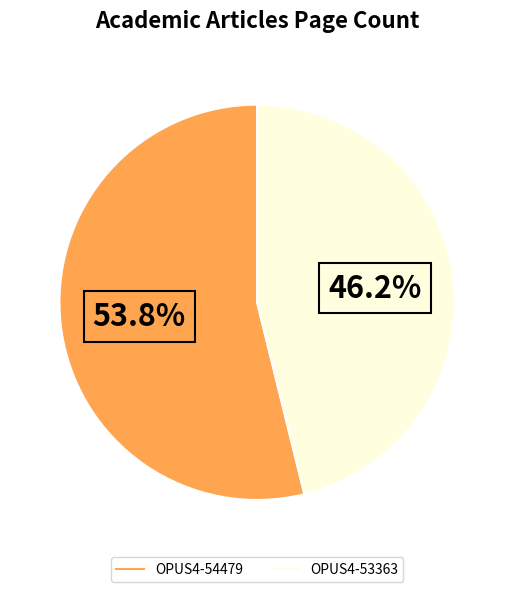

Do OPUS4-54479 and OPUS4-53363 together represent more than half of the pie?

Yes